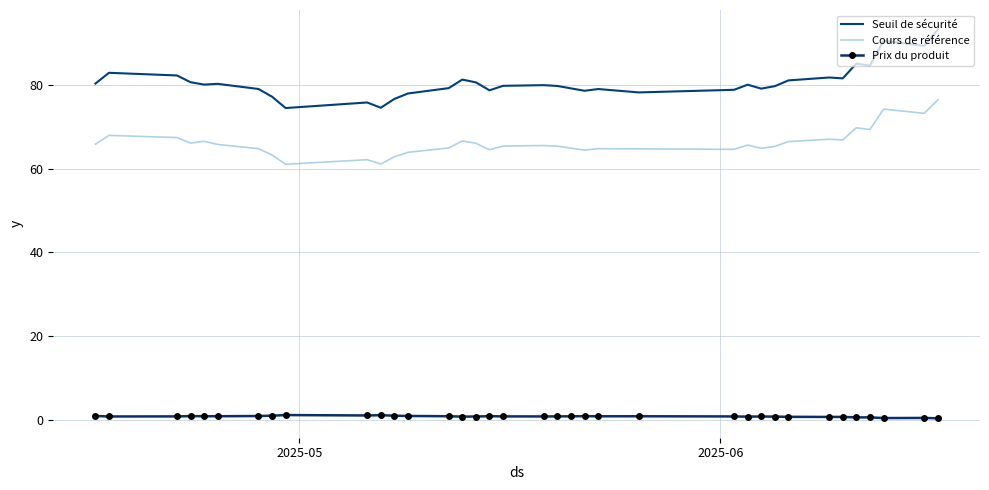

What is the maximum value for Cours de référence?

76.5